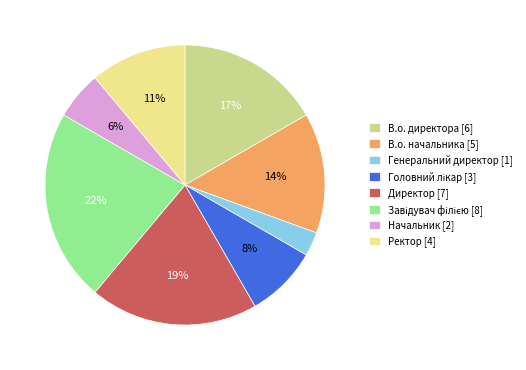

To the nearest percent, what is the average slice percentage?

12%